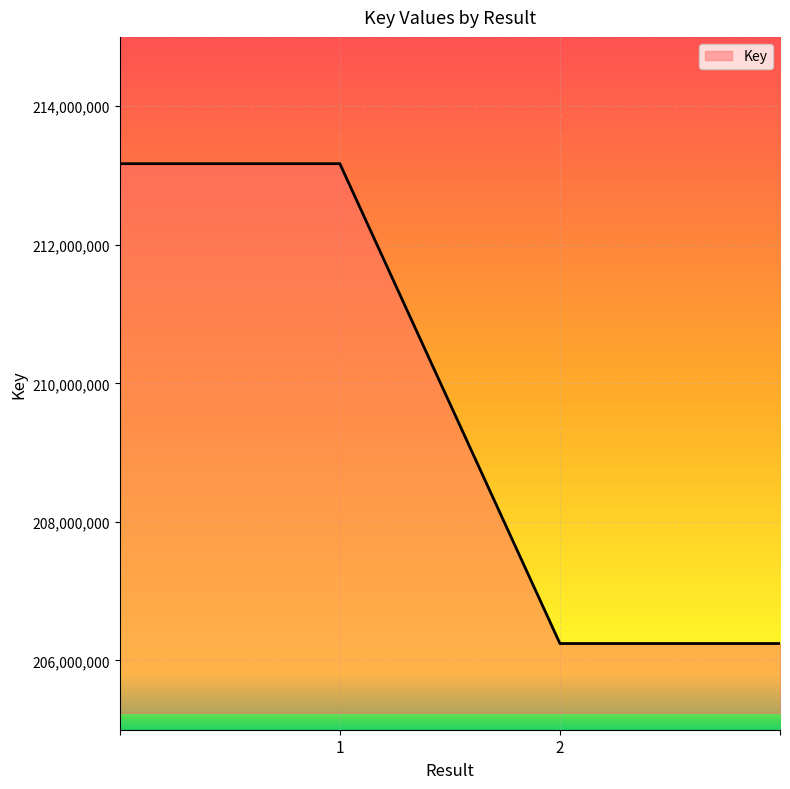

Is this an area chart (filled region under the line)?

No